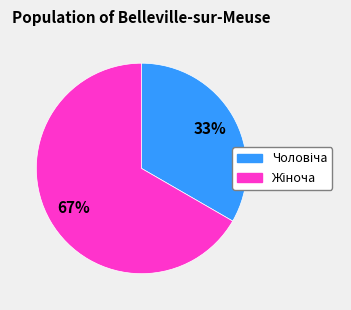

Is there a majority slice in this chart?

Yes